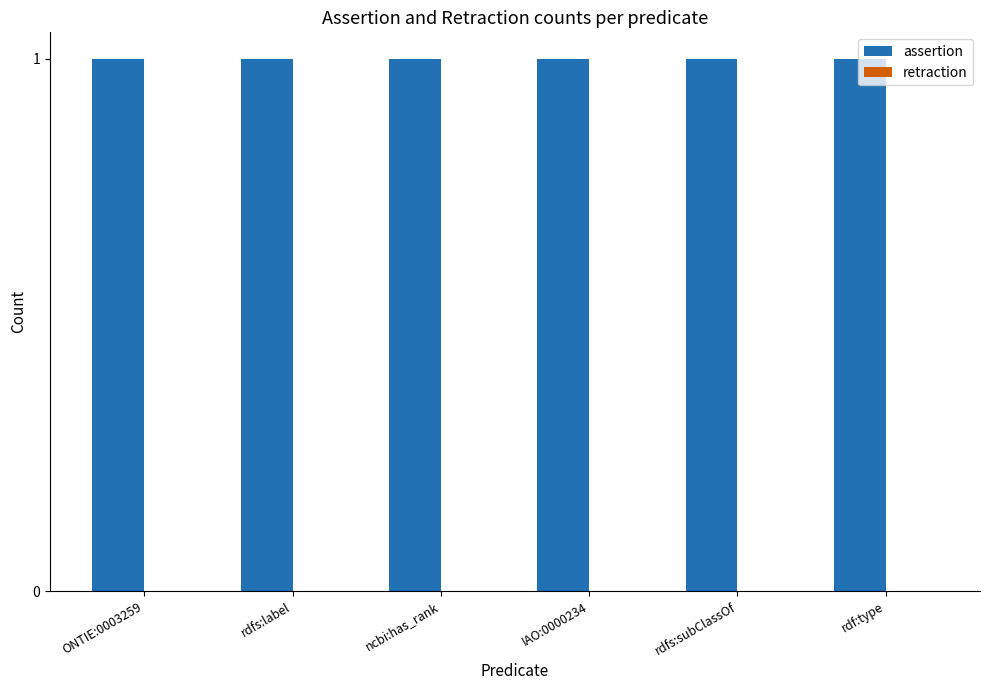

Does the chart contain any negative values?

No